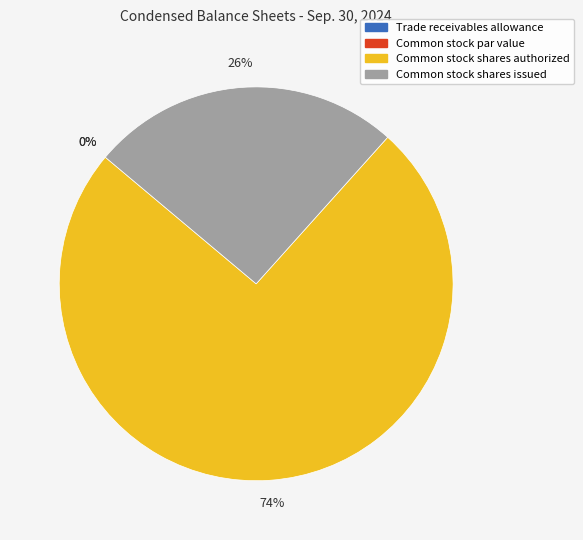

What is the change in value from Common stock shares authorized to Common stock shares issued?

-6571979.0